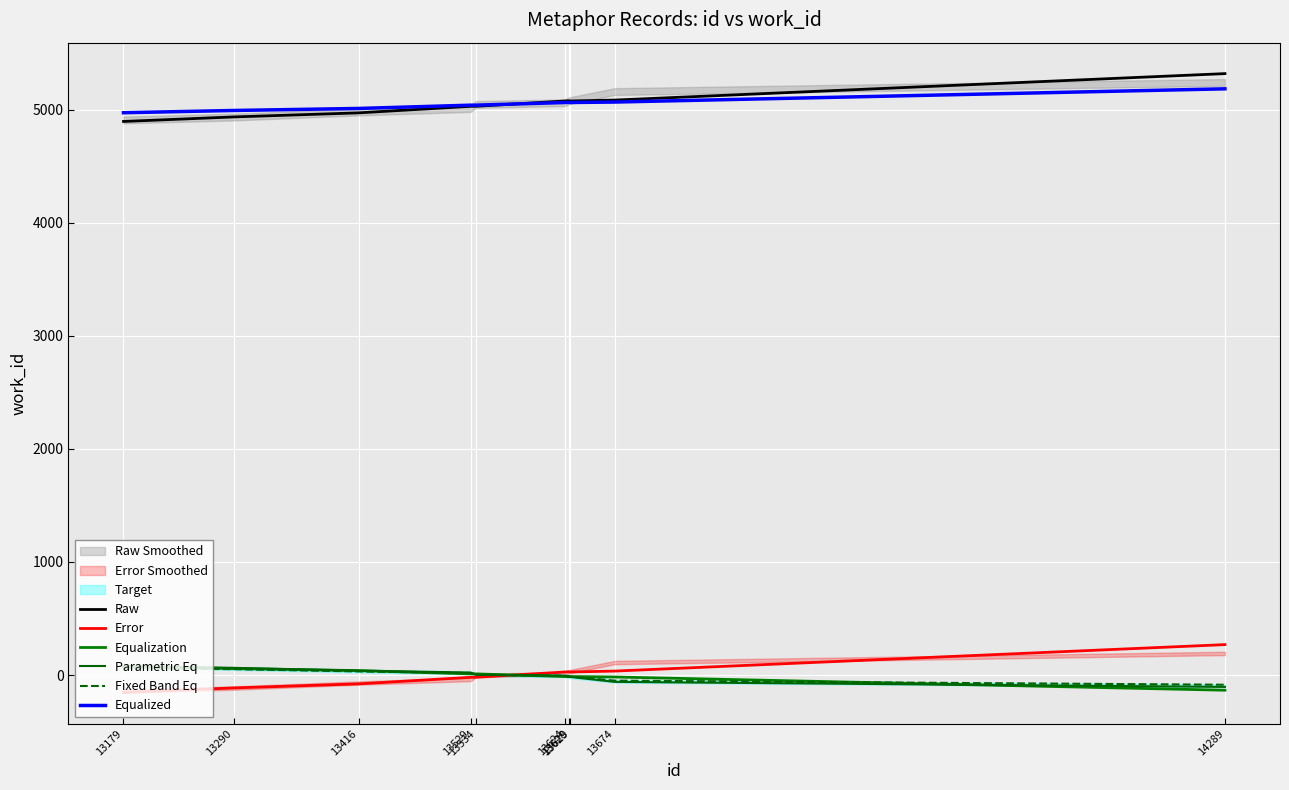

What is the difference between the maximum and second lowest values in the Fixed Band Eq series?

112.9